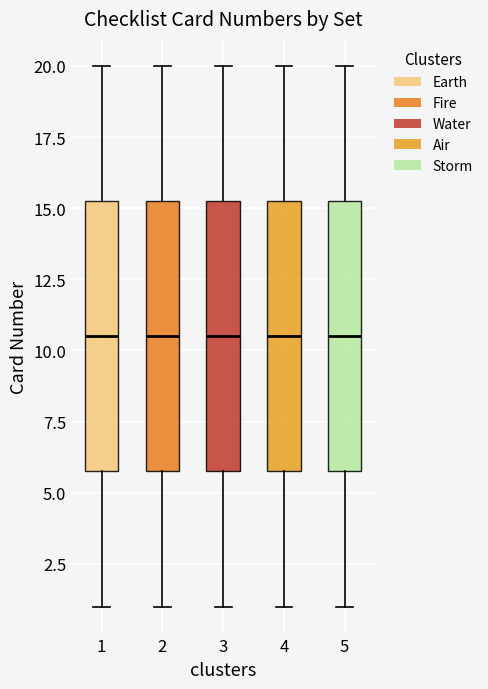

Where is the upper edge of the box at x = 5 on the y-axis? The values are not printed on the chart, so give them approximately, as read against the axis.

15.5